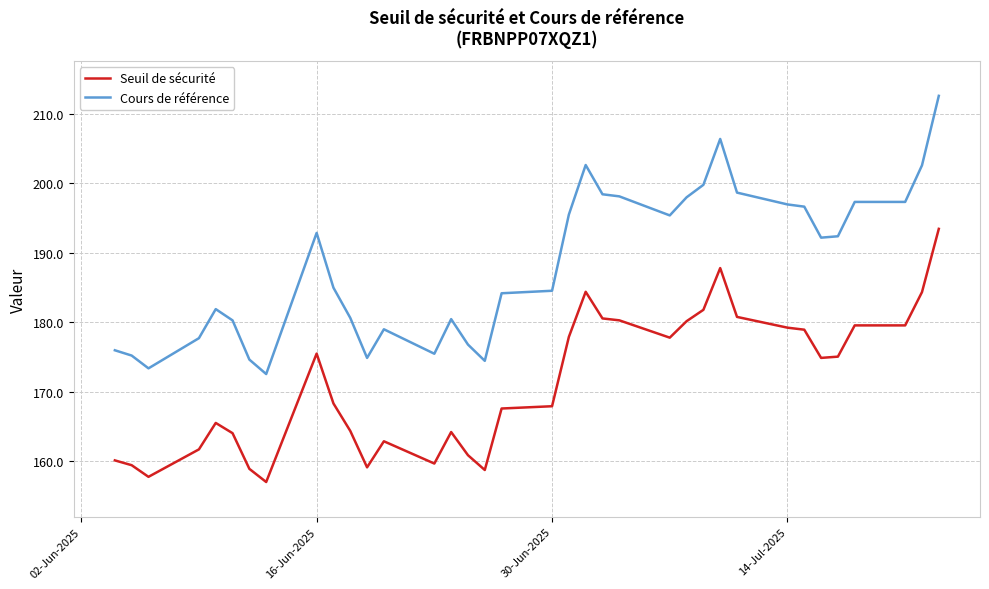

How many distinct data groups are displayed?

2